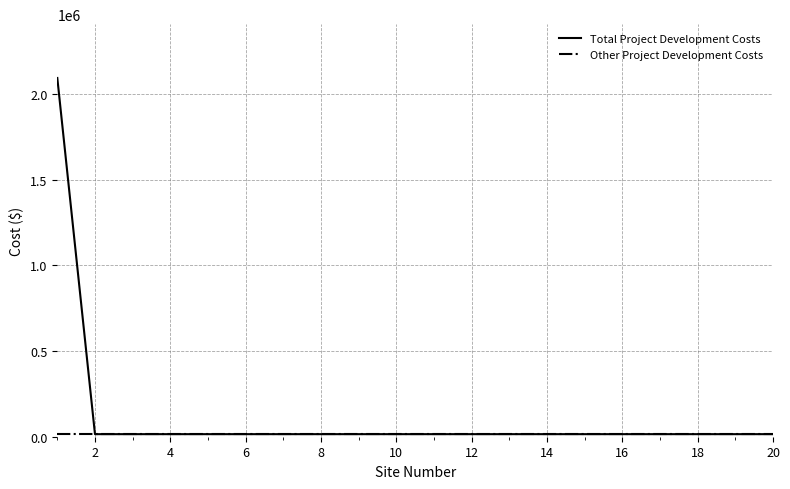

Which series has the largest total across all categories?

Total Project Development Costs